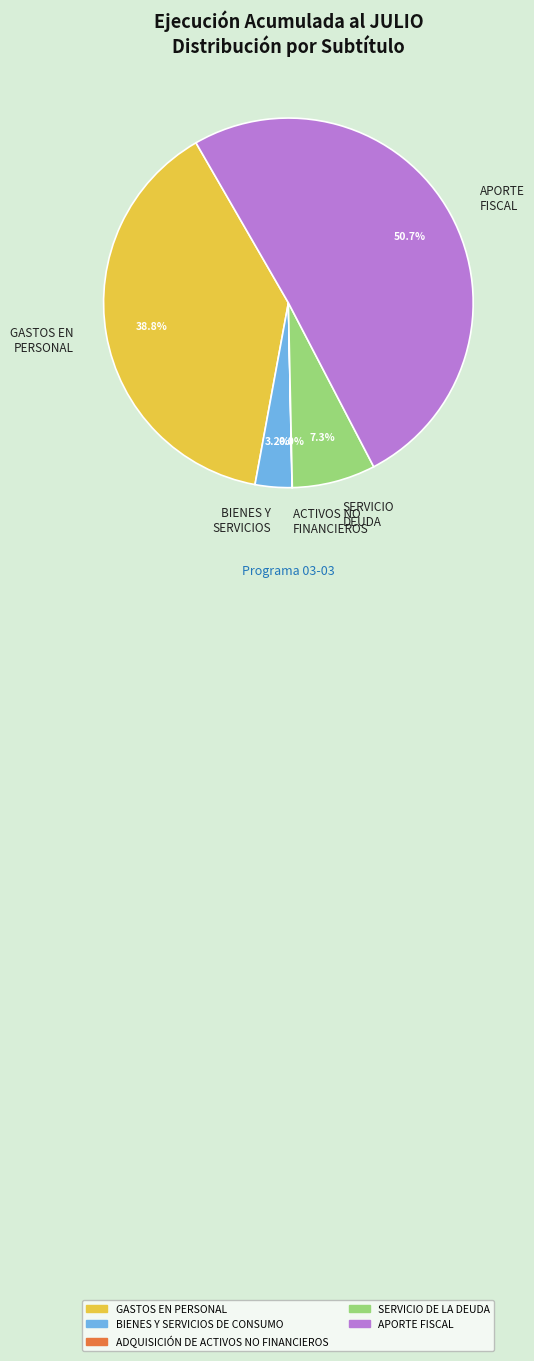

Approximately how many times larger is the value at BIENES Y SERVICIOS compared to SERVICIO DEUDA?

0.4